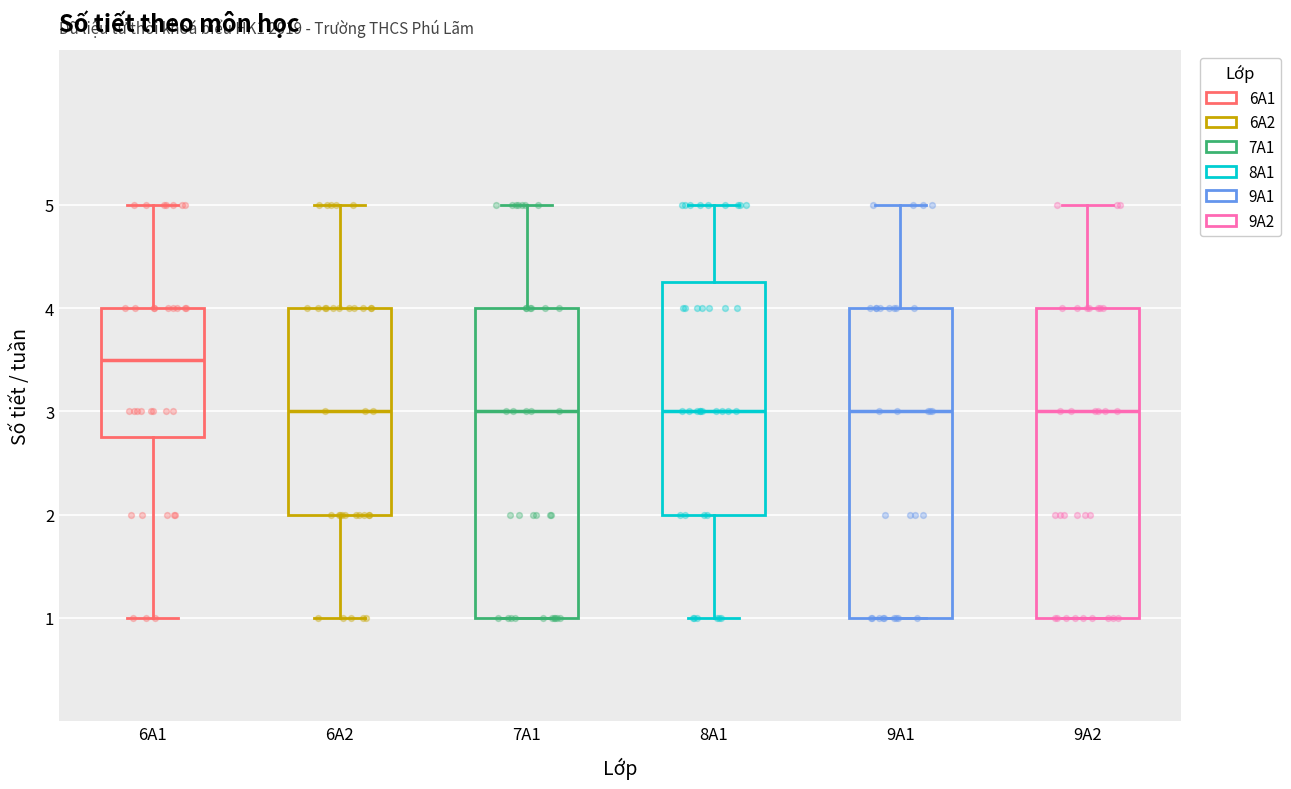

Reading left to right, transcribe this box plot: for each box, give where its median line is, the range the box spans, and where its two whiskers end, as read against the y-axis. The values are not printed on the chart, so give them approximately, as read against the axis.

6A1: median 3.5, box 2.8 to 4.0, whiskers 1.0 to 5.0
6A2: median 3.0, box 2.0 to 4.0, whiskers 1.0 to 5.0
7A1: median 3.0, box 1.0 to 4.0, whiskers 1.0 to 5.0
8A1: median 3.0, box 2.0 to 4.3, whiskers 1.0 to 5.0
9A1: median 3.0, box 1.0 to 4.0, whiskers 1.0 to 5.0
9A2: median 3.0, box 1.0 to 4.0, whiskers 1.0 to 5.0